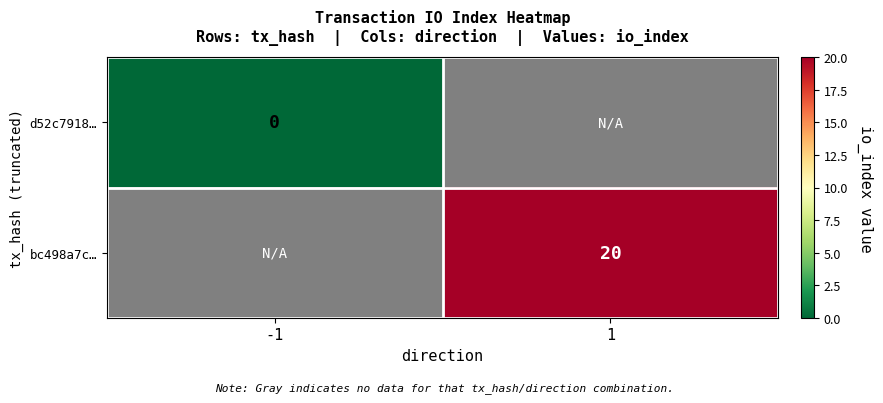

Is it true that bc498a7c… equals 20 at 1?

True